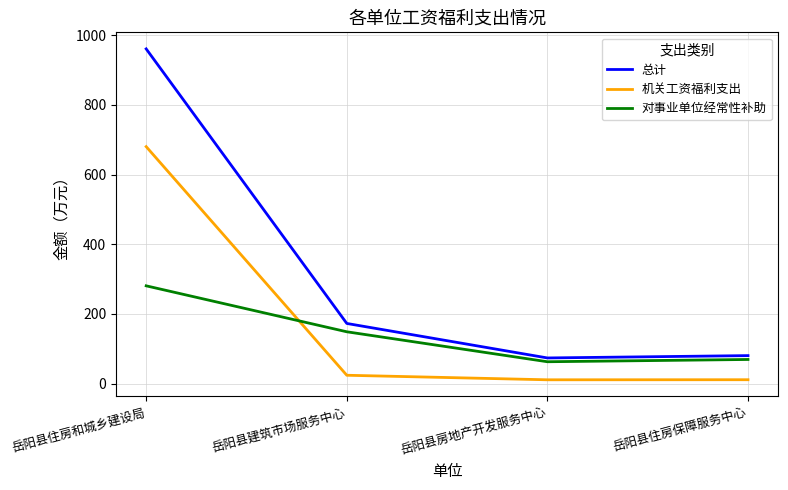

At which category is the sum across all series the highest?

岳阳县住房和城乡建设局